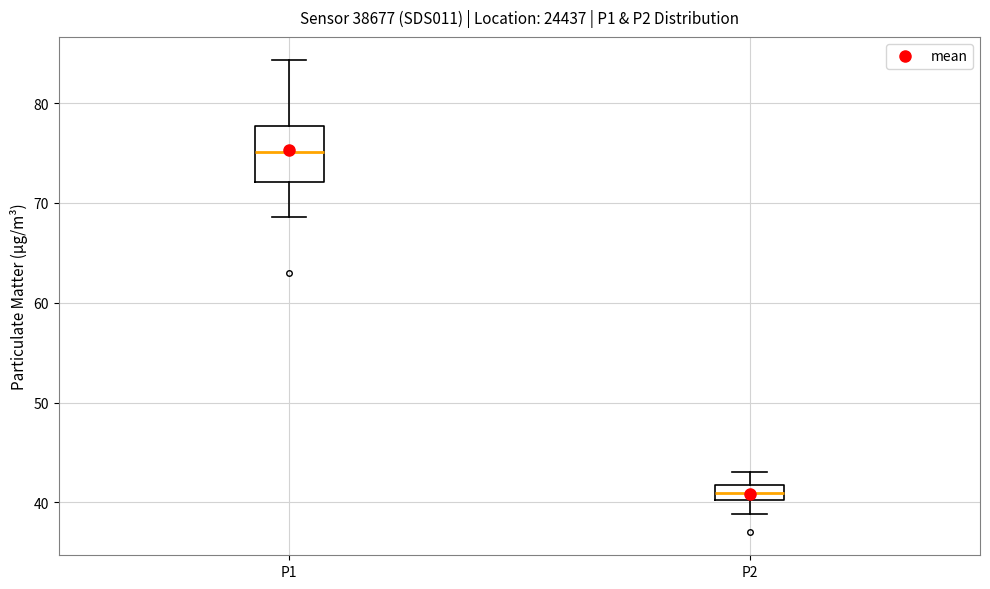

Comparing the boxes themselves (not the whiskers), which one is the tallest?

P1